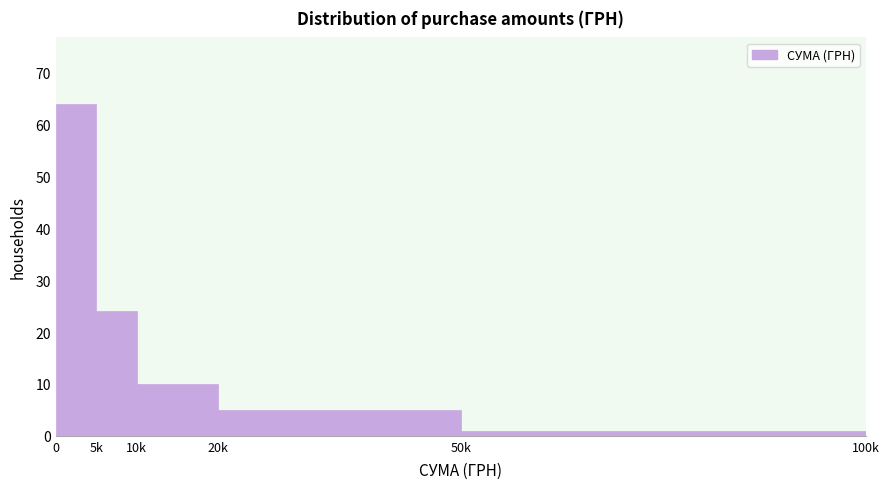

Reading left to right, list all the values displayed in this chart.

0=64	5k=24	10k=10	20k=5	50k=1